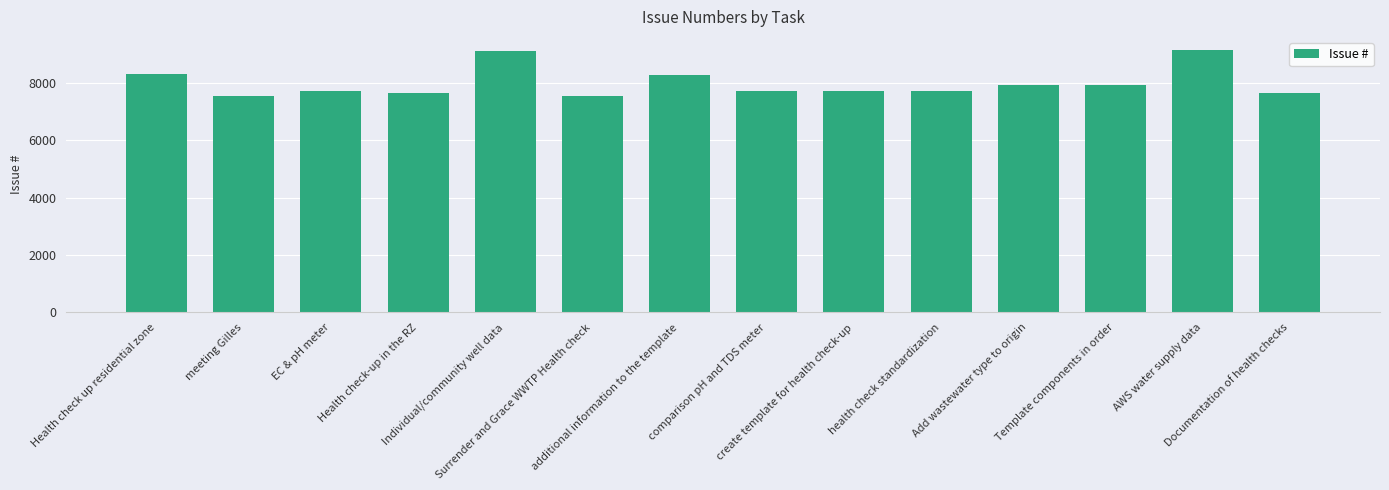

What is the greatest value displayed?

9141